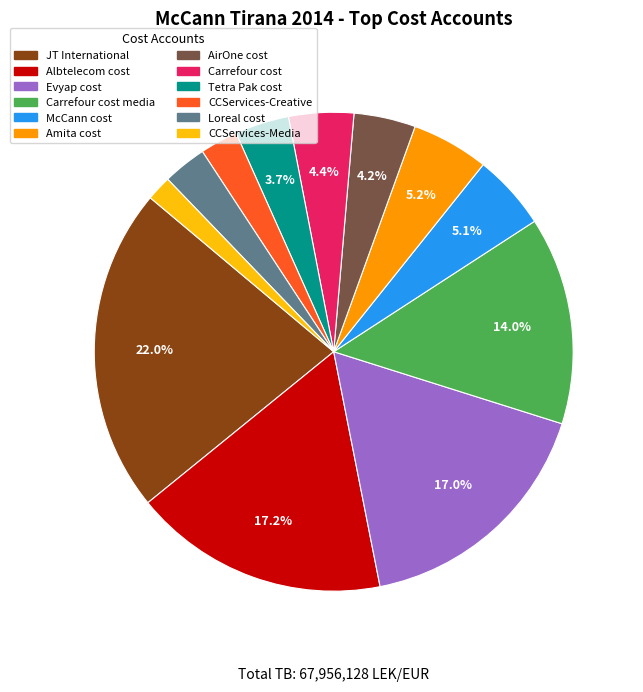

Is there any slice that represents more than half of the pie?

No